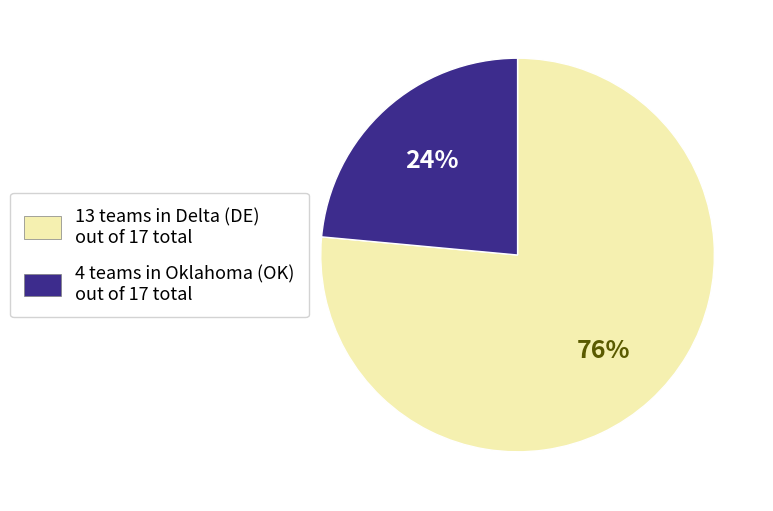

Which slice represents more than half of the pie?

13 teams in Delta (DE) out of 17 total